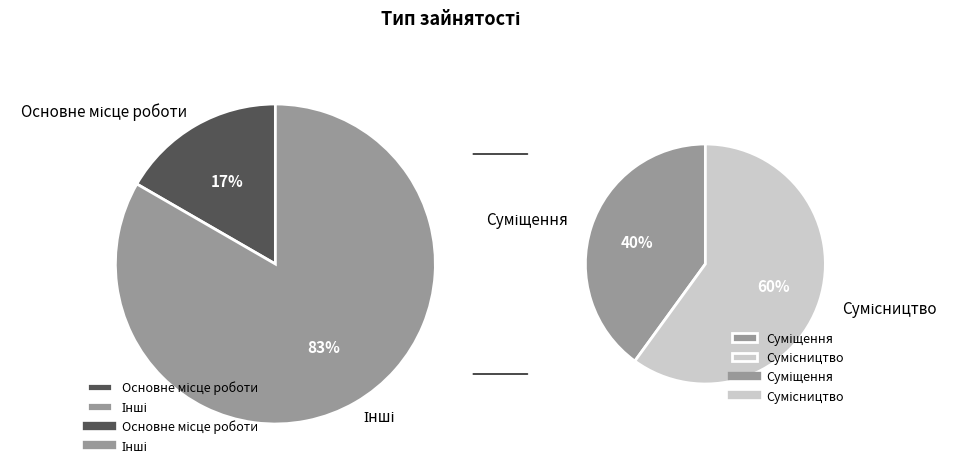

To the nearest percent, what percentage of the pie is Основне місце роботи?

17%